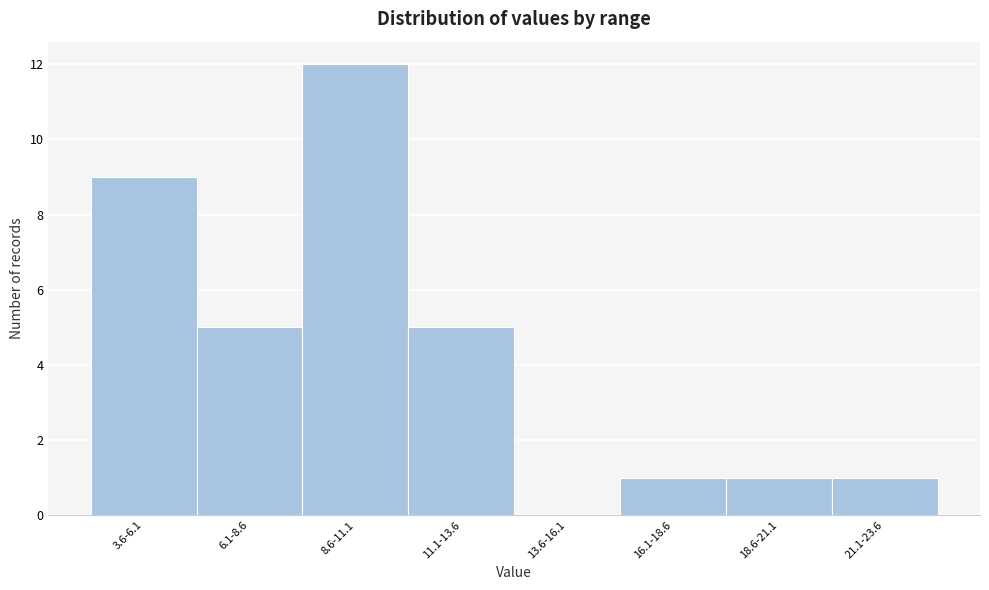

Reading left to right, transcribe all the data shown in this chart.

3.6-6.1=9	6.1-8.6=5	8.6-11.1=12	11.1-13.6=5	13.6-16.1=0	16.1-18.6=1	18.6-21.1=1	21.1-23.6=1